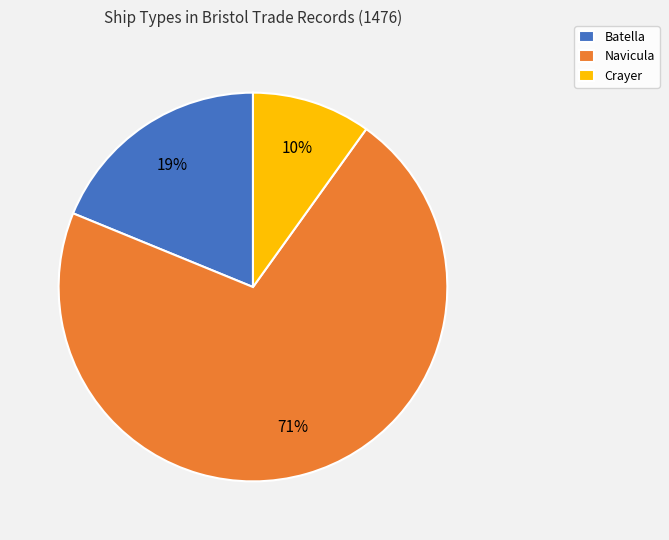

What is the smallest slice in the pie chart?

Crayer